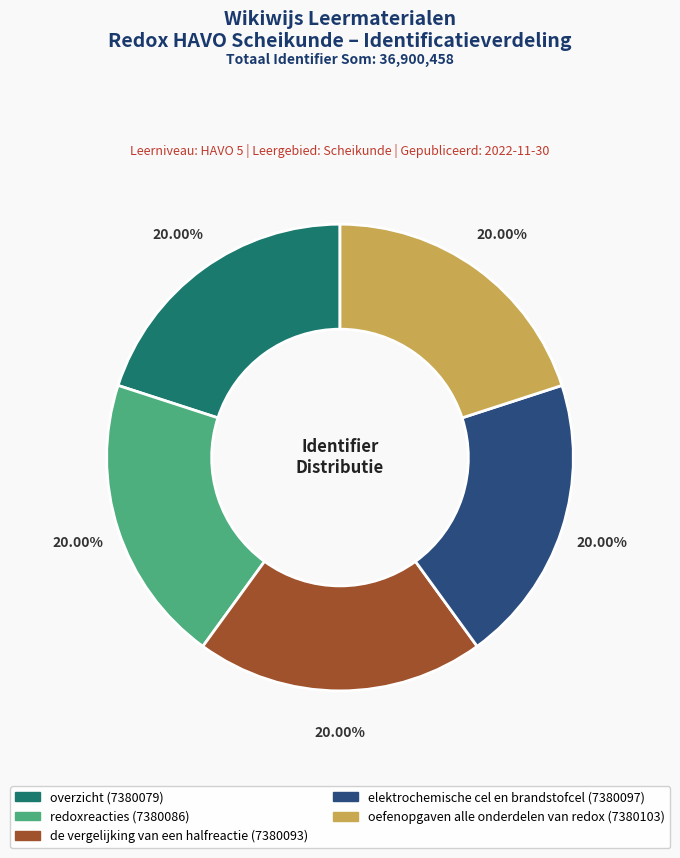

To the nearest percent, what portion does elektrochemische cel en brandstofcel represent?

20%